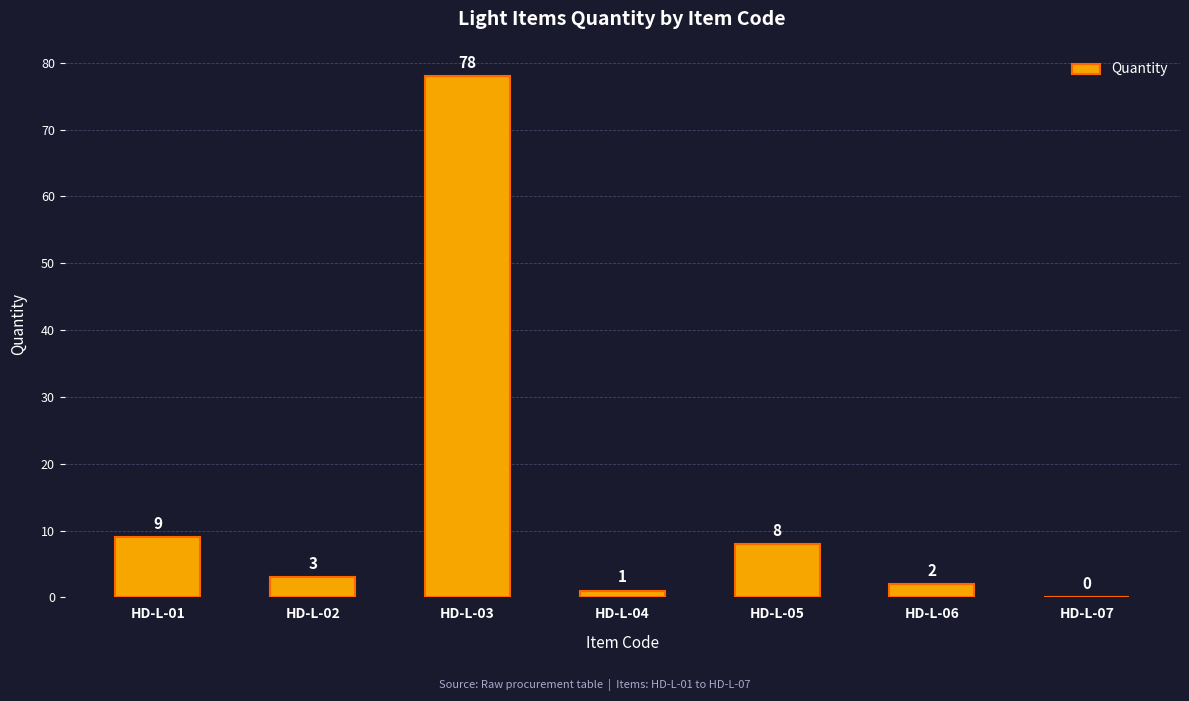

Read the value at HD-L-02.

3